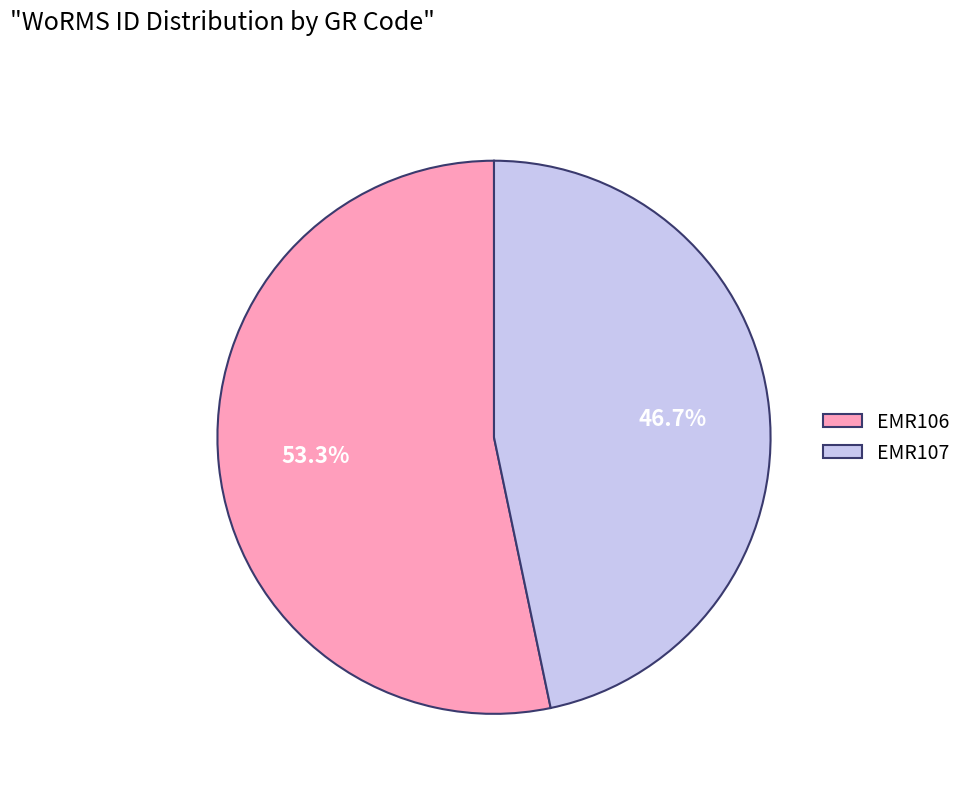

How many slices are in this pie chart?

2